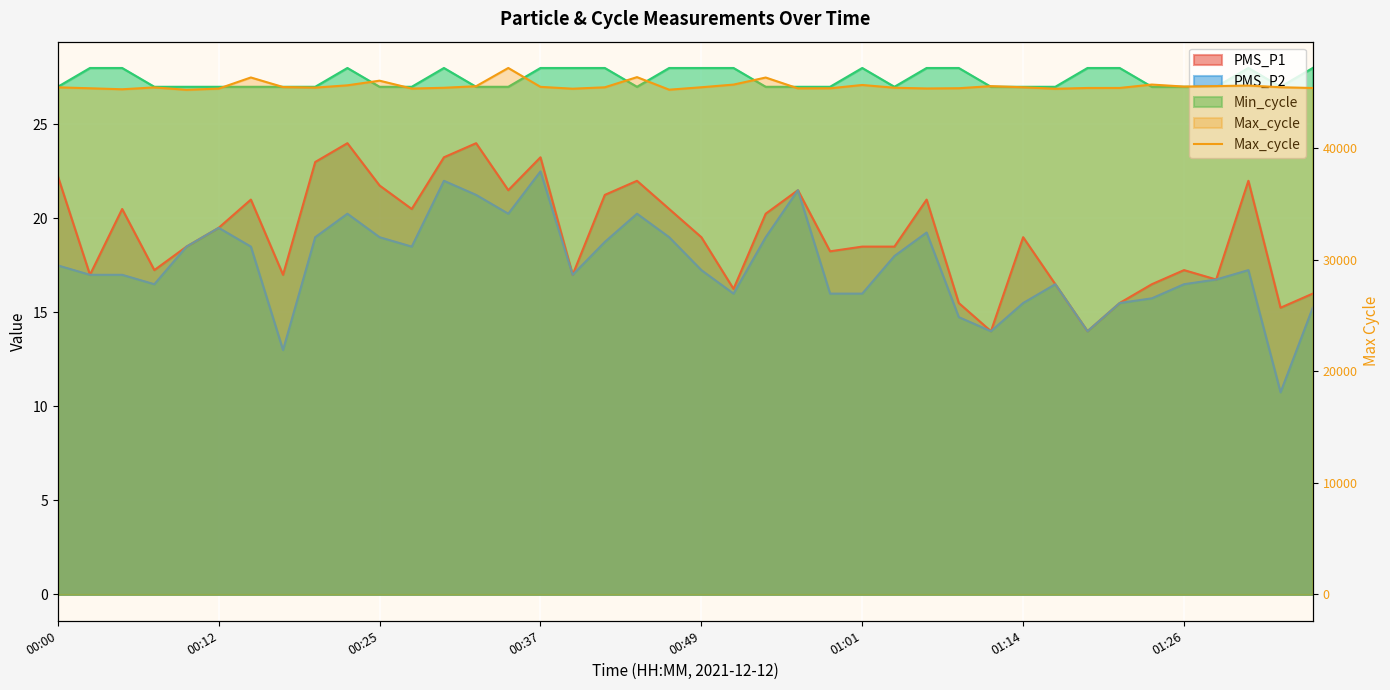

What is the sum of all values?

1822824